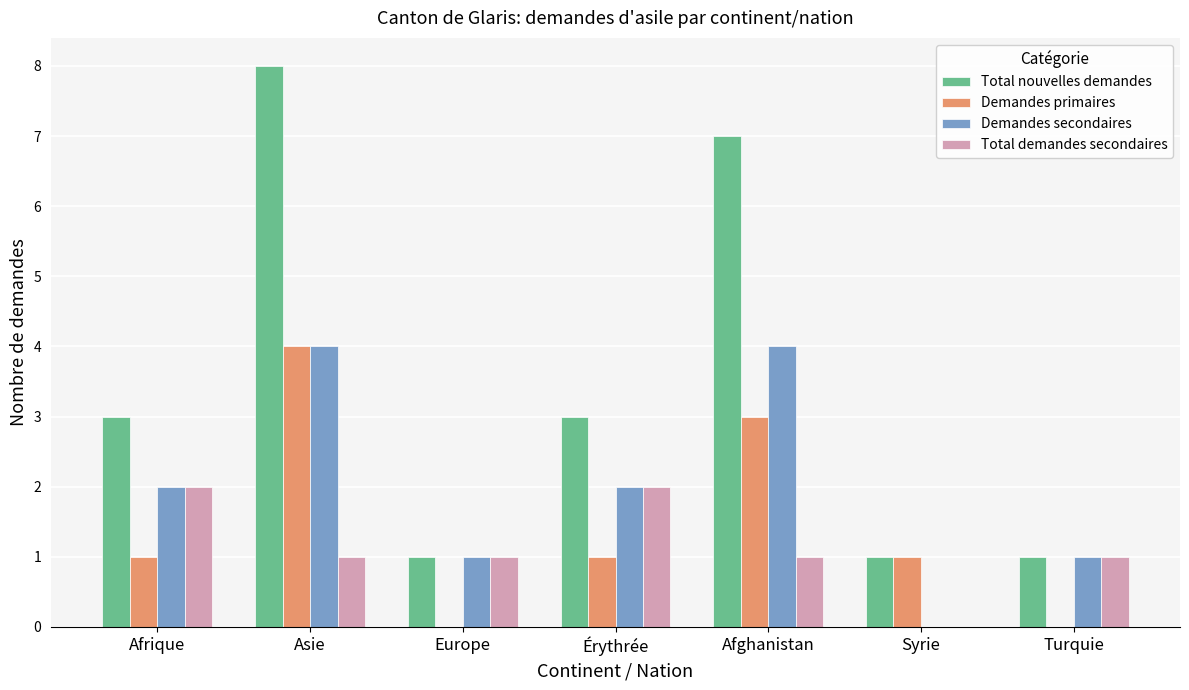

How many series are shown in this chart?

4